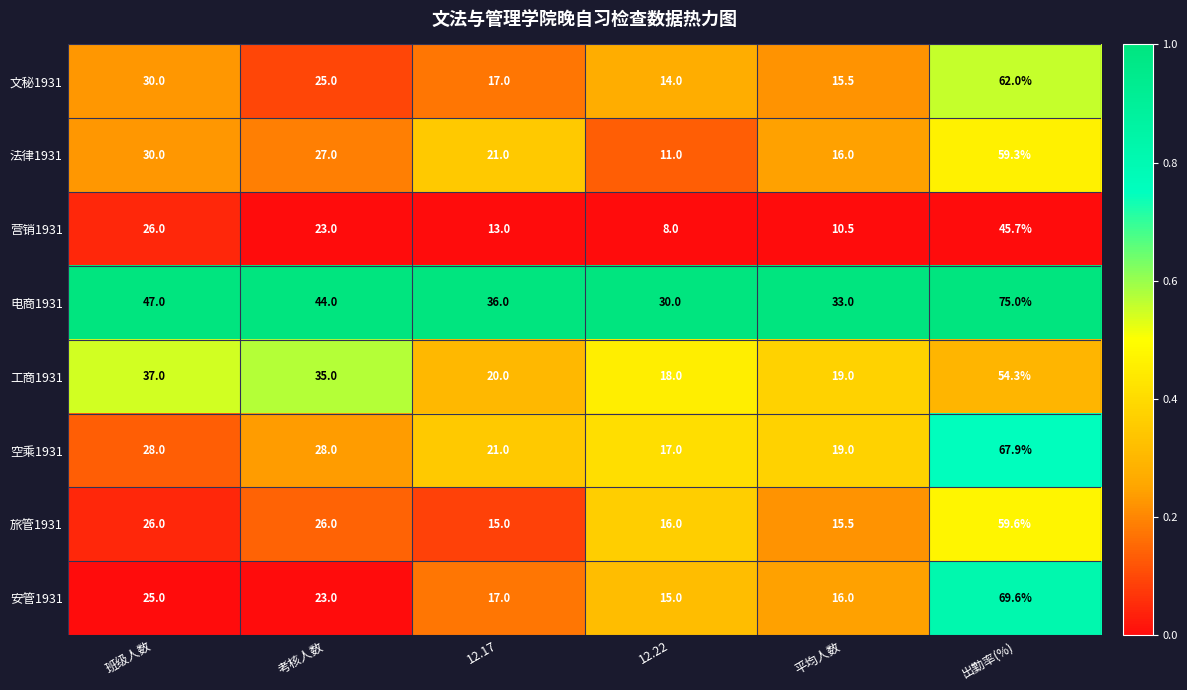

Where does the 营销1931 series first go above 23?

班级人数